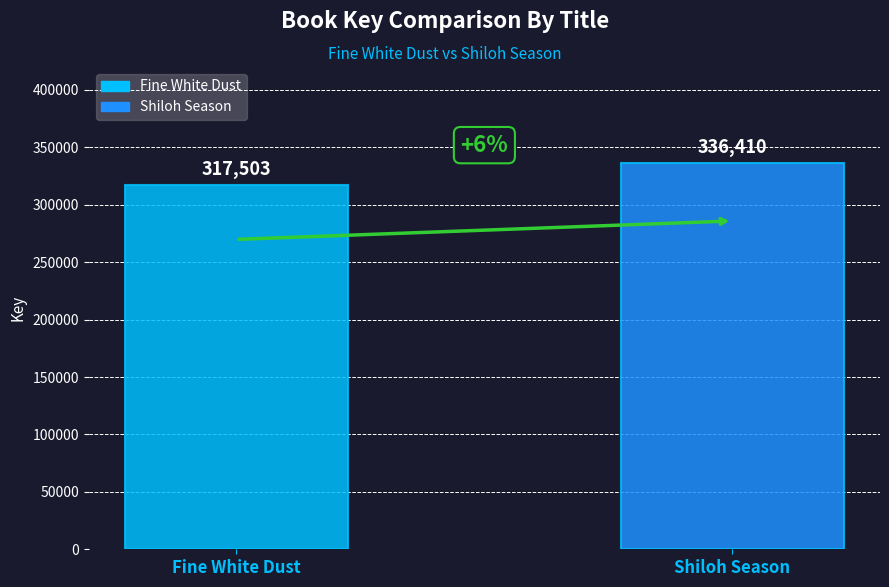

List the series in order of their peak value, lowest first.

Fine White Dust, Shiloh Season